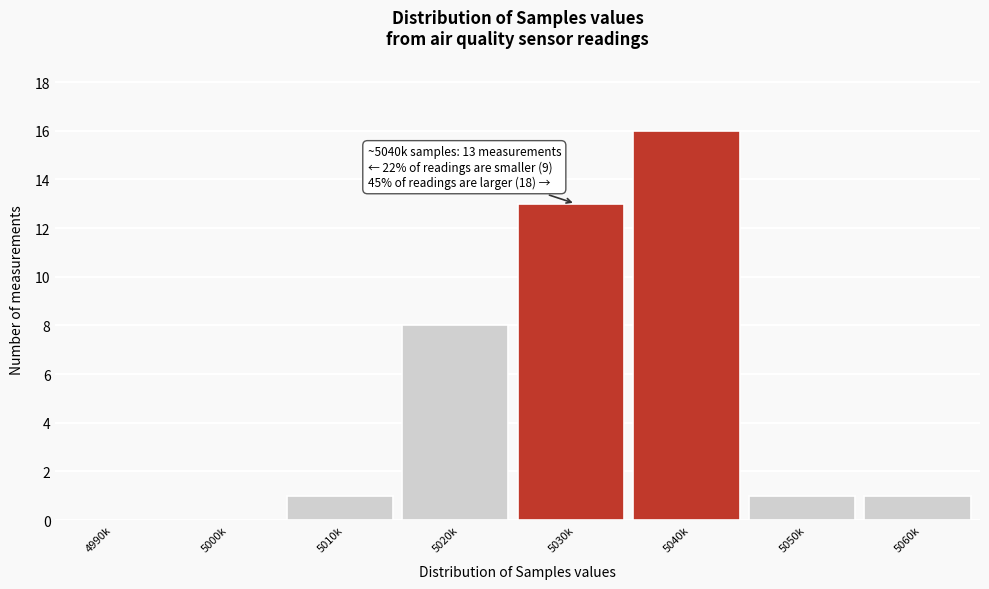

Reading right to left, transcribe all the data shown in this chart.

5060k=1	5050k=1	5040k=16	5030k=13	5020k=8	5010k=1	5000k=0	4990k=0